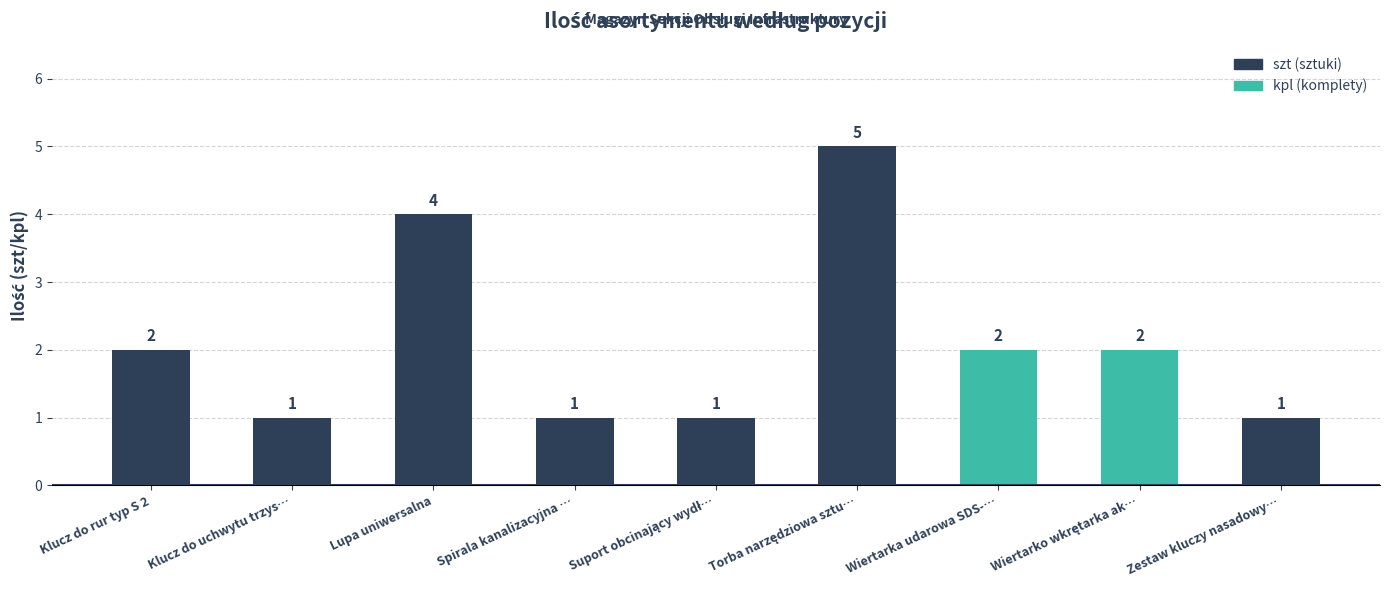

Reading left to right, extract all data points from this chart.

2	1	4	1	1	5	2	2	1